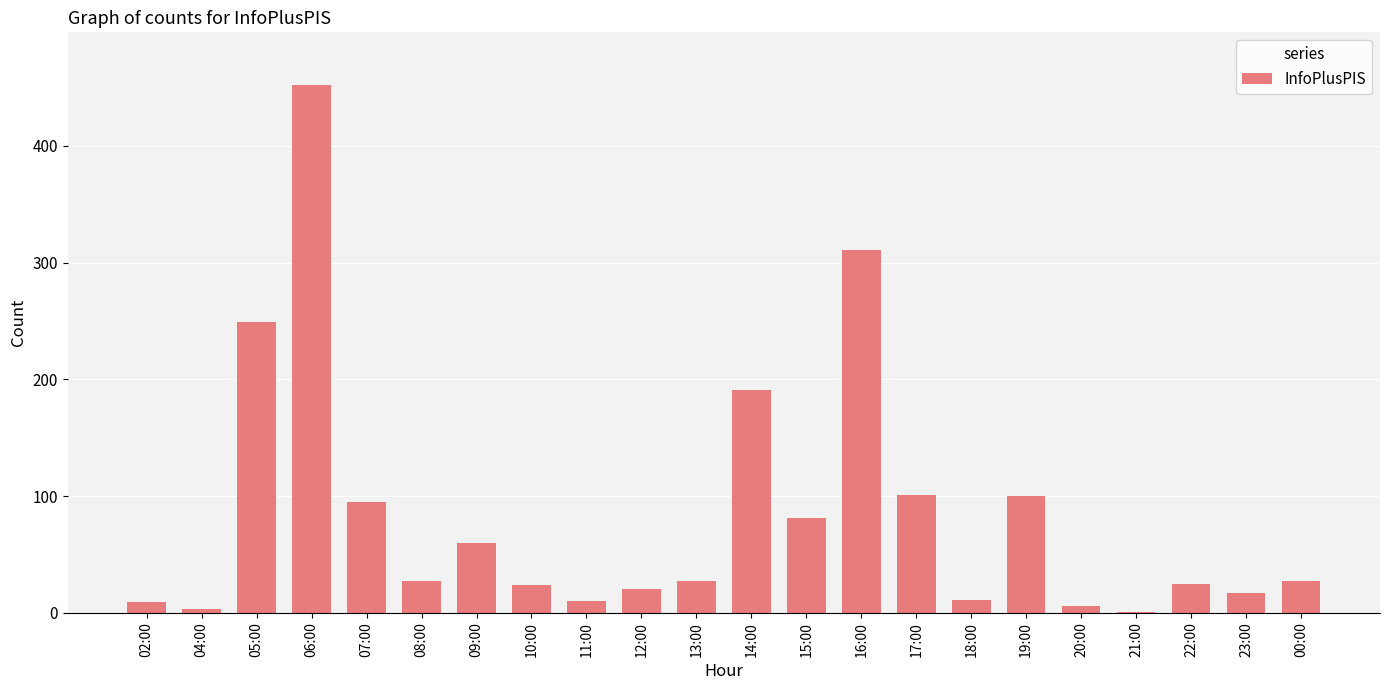

Approximately how many times larger is the value at 21:00 compared to 20:00?

0.2